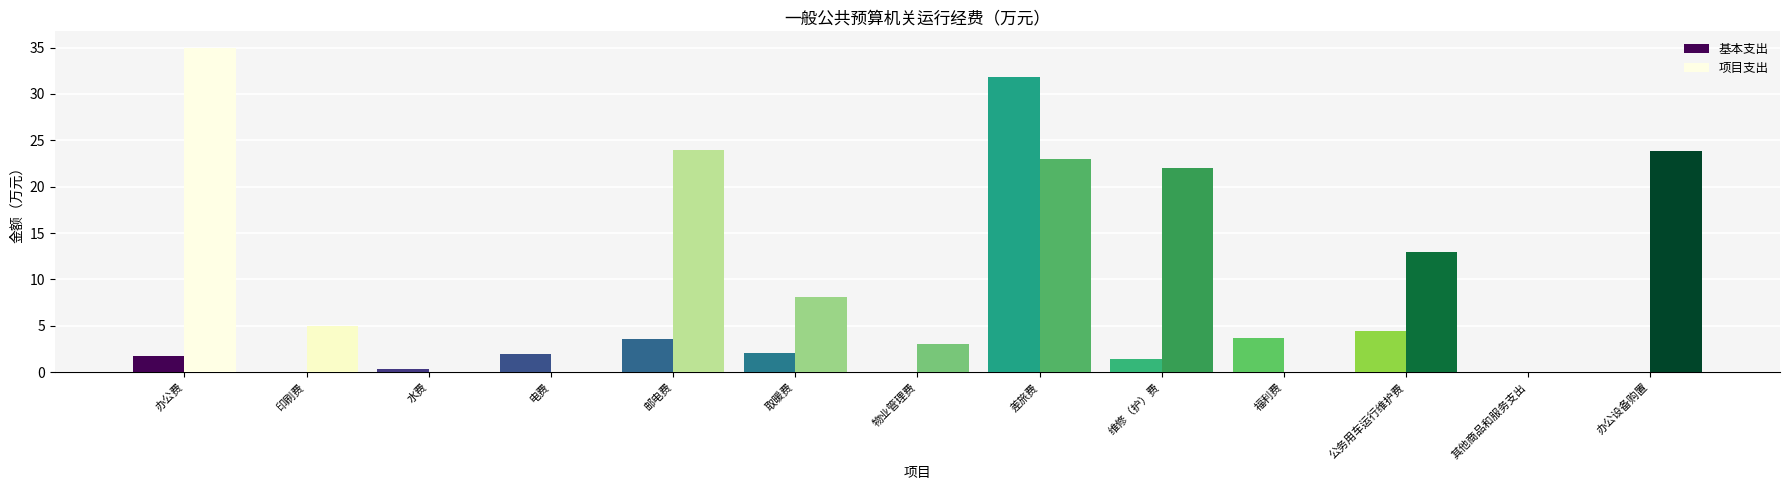

What is the value of the 基本支出 bar at the 1st from the left?

1.8